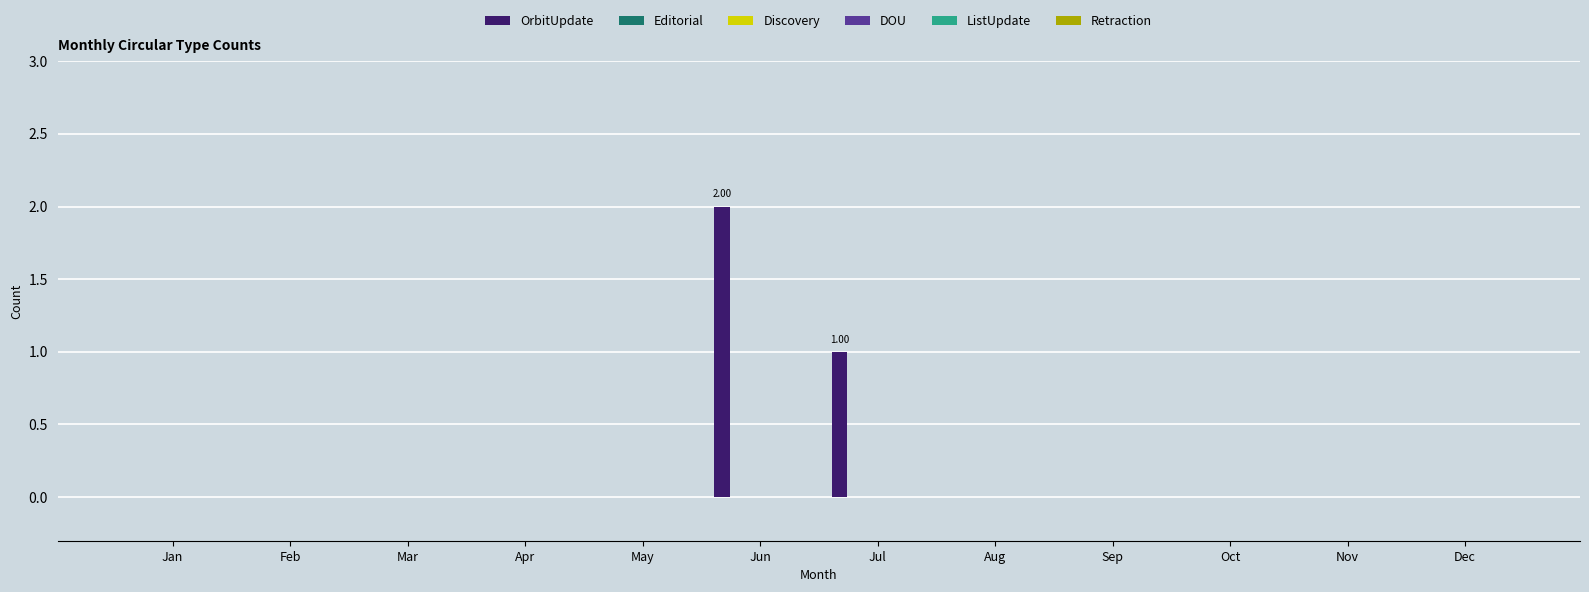

How many data points does each series have?

12